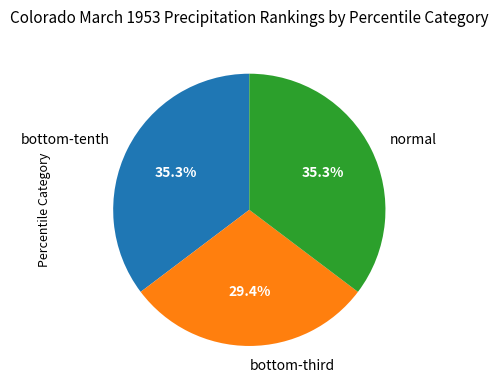

How many slices are in this pie chart?

3